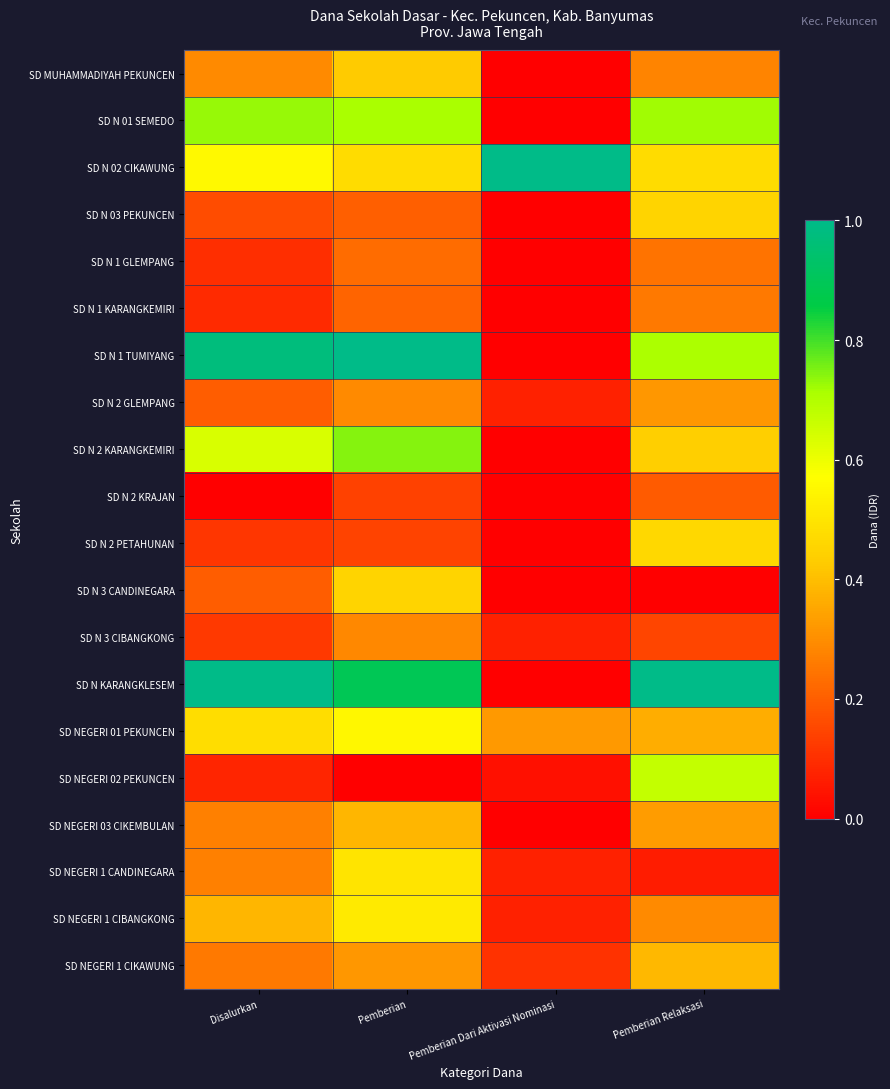

List the series in order of their peak value, lowest first.

SD N 2 KRAJAN, SD N 1 GLEMPANG, SD N 1 KARANGKEMIRI, SD N 3 CIBANGKONG, SD N 2 GLEMPANG, SD NEGERI 03 CIKEMBULAN, SD NEGERI 1 CIKAWUNG, SD MUHAMMADIYAH PEKUNCEN, SD N 03 PEKUNCEN, SD N 3 CANDINEGARA, SD N 2 PETAHUNAN, SD NEGERI 1 CANDINEGARA, SD NEGERI 1 CIBANGKONG, SD NEGERI 01 PEKUNCEN, SD NEGERI 02 PEKUNCEN, SD N 01 SEMEDO, SD N 2 KARANGKEMIRI, SD N 02 CIKAWUNG, SD N 1 TUMIYANG, SD N KARANGKLESEM